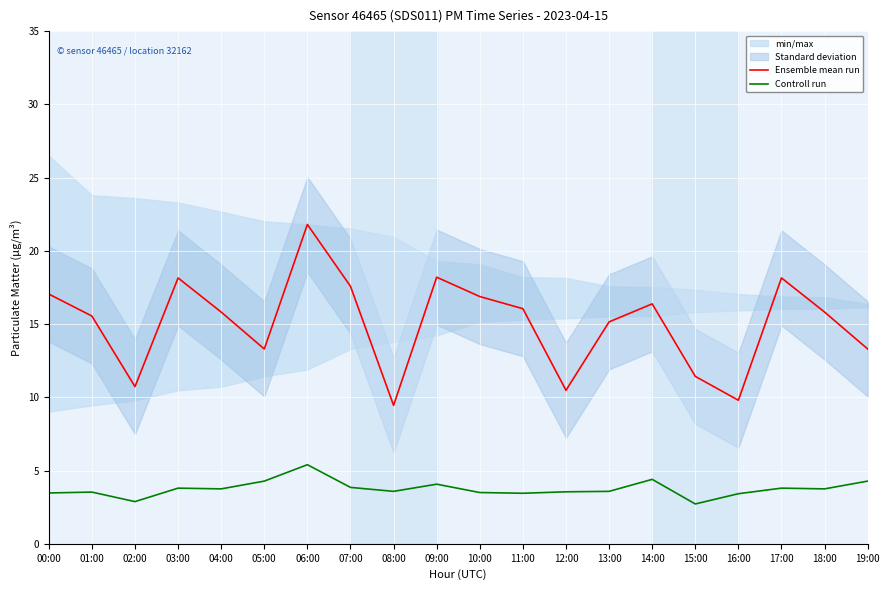

Reading left to right, extract all data points from this chart.

Ensemble mean run: 17.1	15.6	10.7	18.1	15.8	13.3	21.8	17.6	9.4	18.2	16.9	16.1	10.5	15.2	16.4	11.4	9.8	18.1	15.8	13.3
Controll run: 3.5	3.5	2.9	3.8	3.8	4.3	5.4	3.9	3.6	4.1	3.5	3.5	3.5	3.6	4.4	2.7	3.4	3.8	3.8	4.3